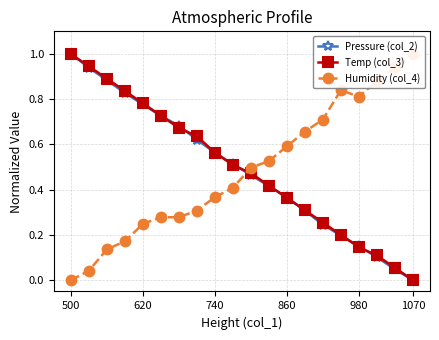

How many series are shown in this chart?

3